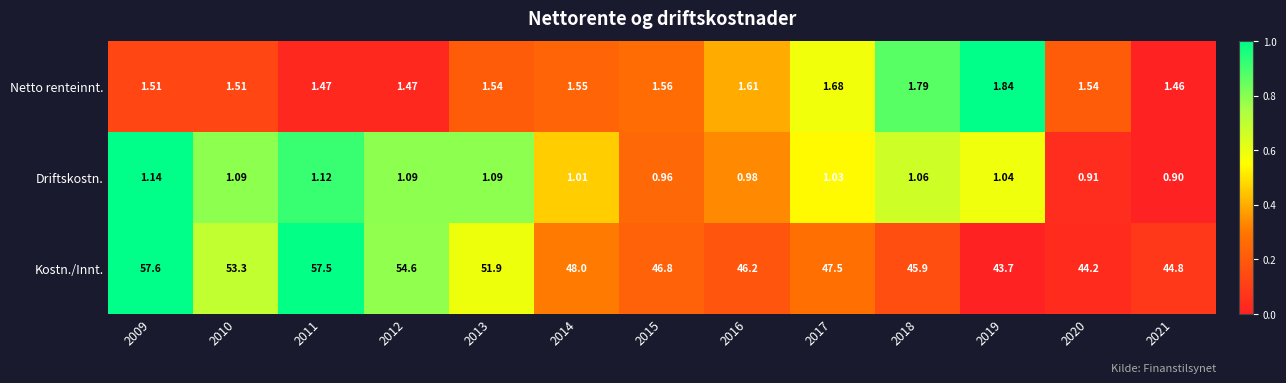

Which series has the widest spread of values?

Kostn./Innt.